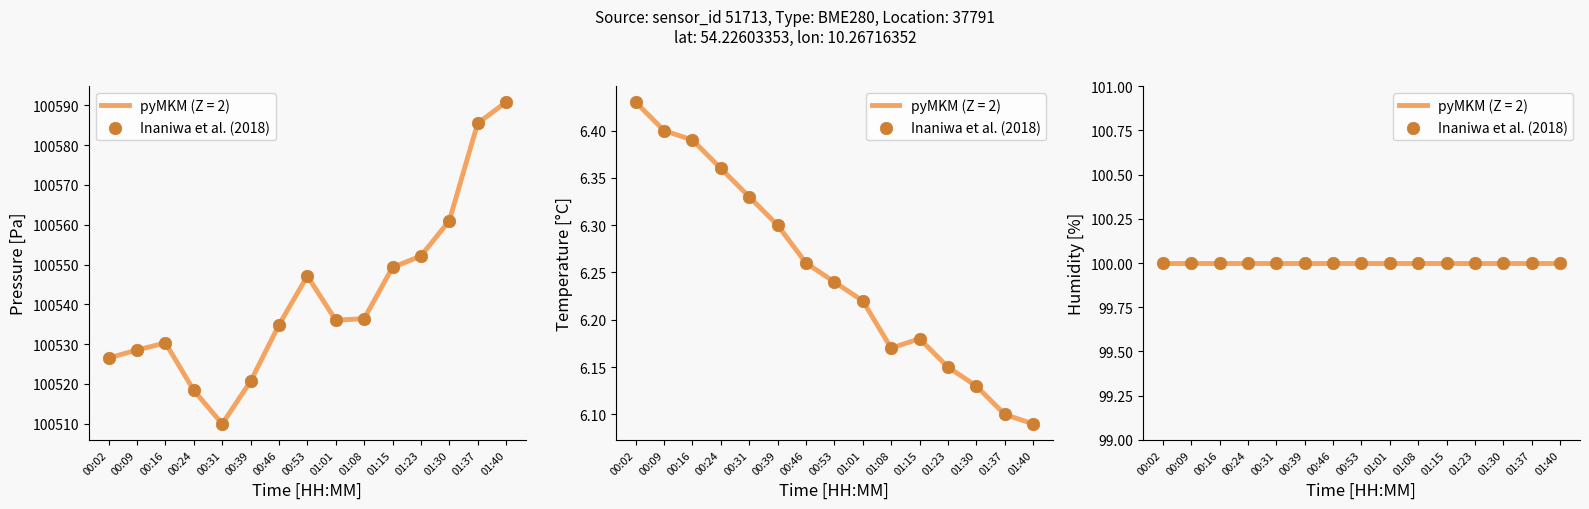

Which series reaches the minimum Y coordinate?

temperature